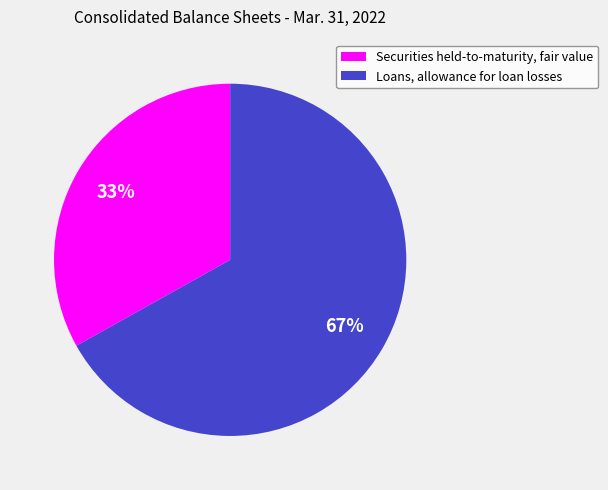

Which slice is the largest?

Loans, allowance for loan losses